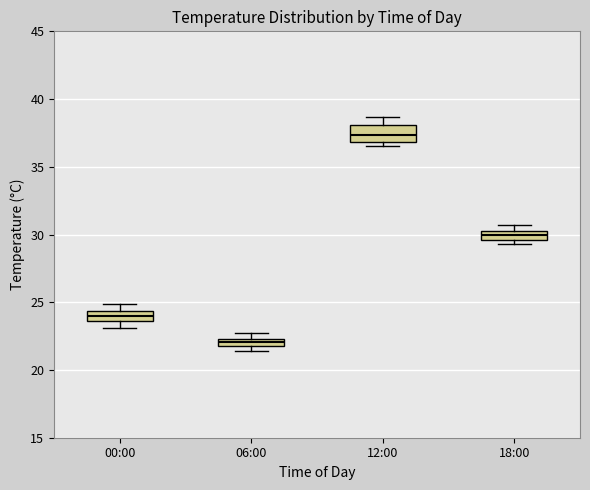

Where is the lower edge of the box for 06:00 on the y-axis? The values are not printed on the chart, so give them approximately, as read against the axis.

22.0